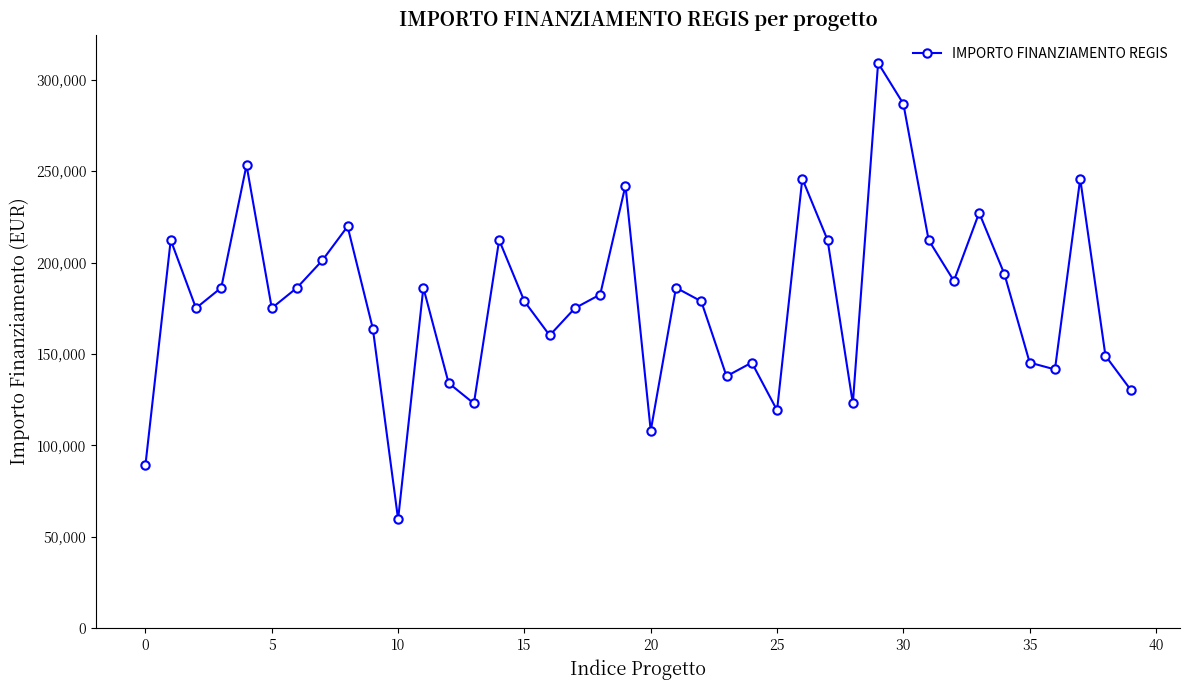

What is the difference between the maximum and second lowest values?

219823.1